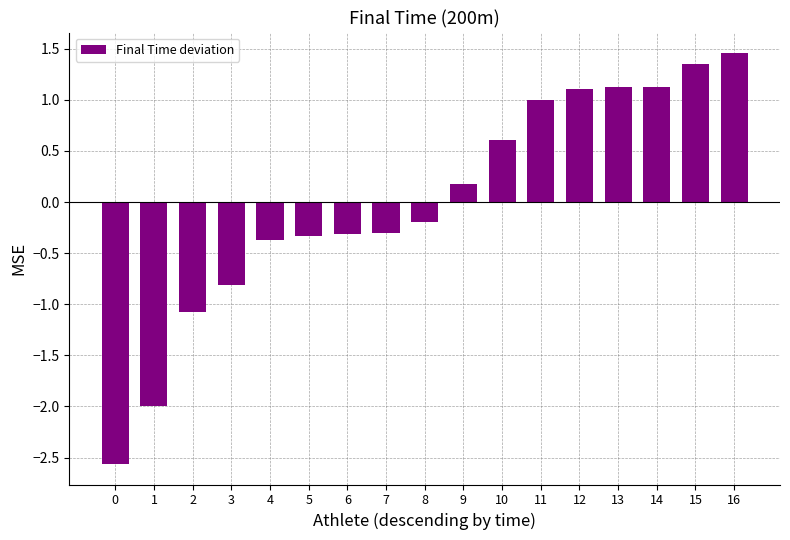

Read the value at 11.

1.0